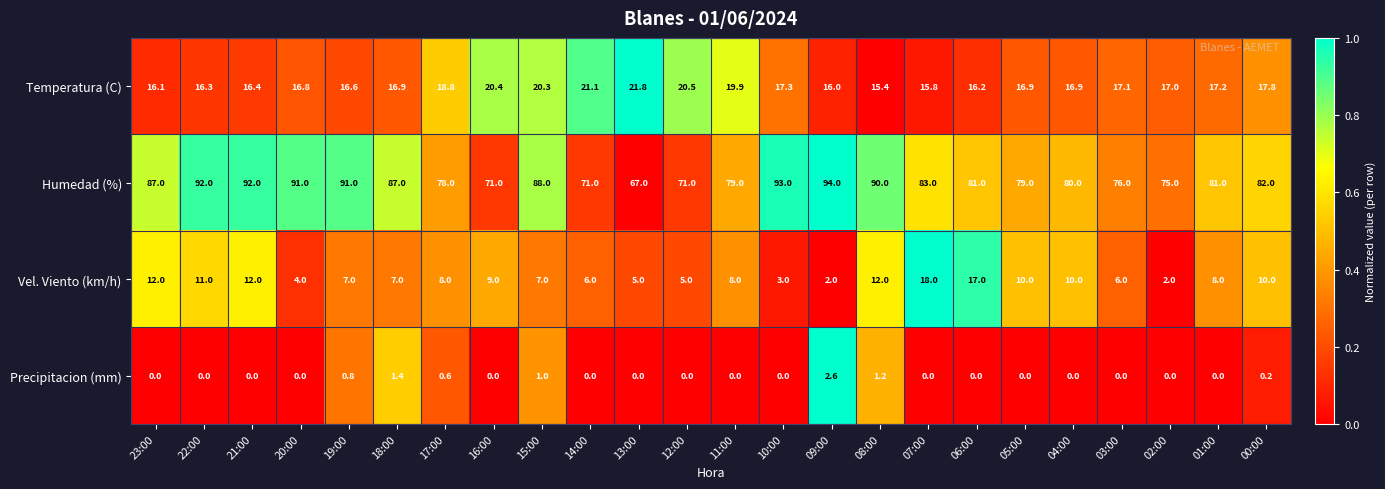

Which series has the largest total across all categories?

Humedad (%)